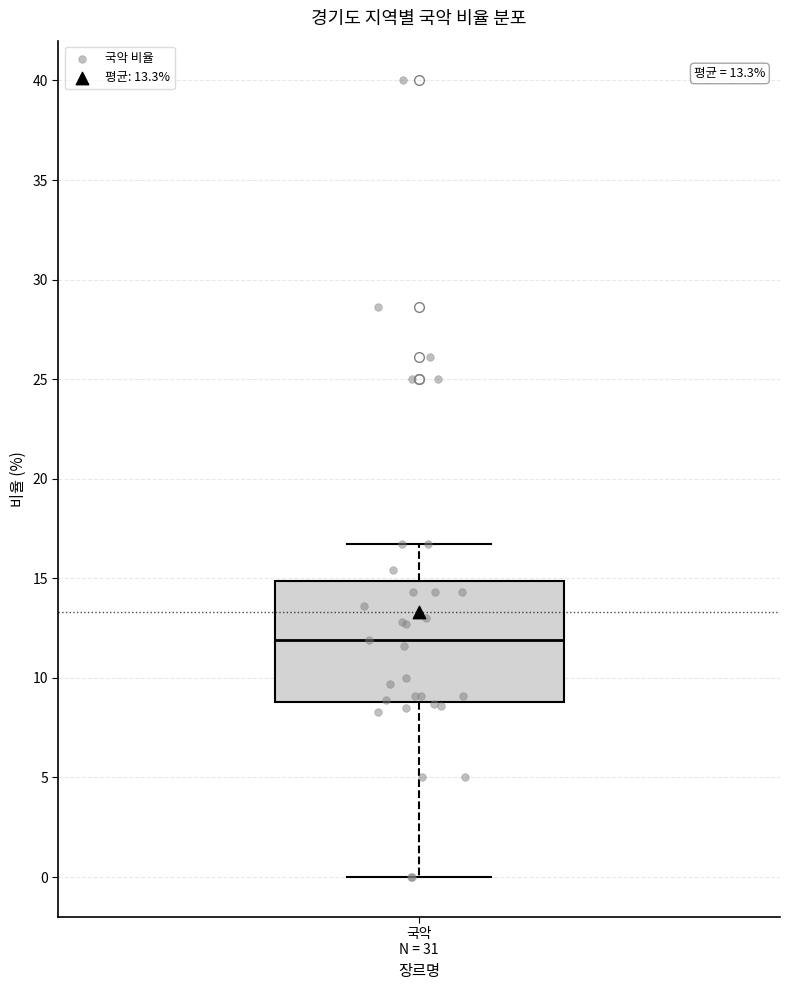

Read this box plot against the y-axis: the position of the median line, the range covered by the box, and the ends of both whiskers. The values are not printed on the chart, so give them approximately, as read against the axis.

median 12.0, box 9.0 to 15.0, whiskers 0.0 to 16.5